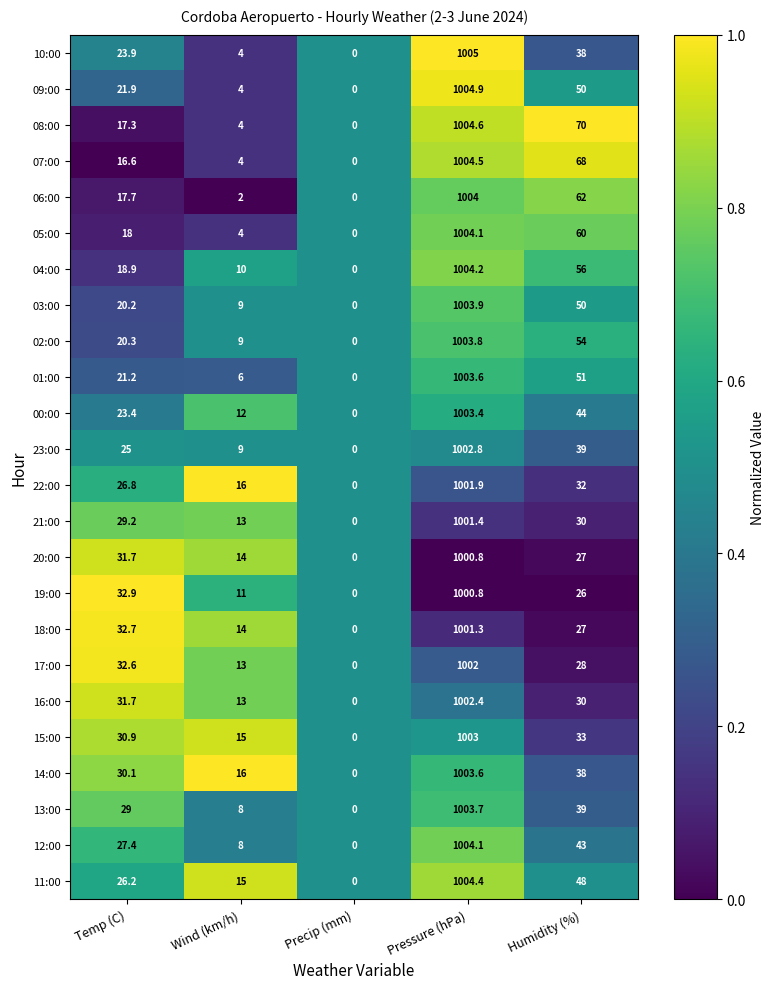

The 02:00 series shows 54.0 at Humidity (%). True or false?

True